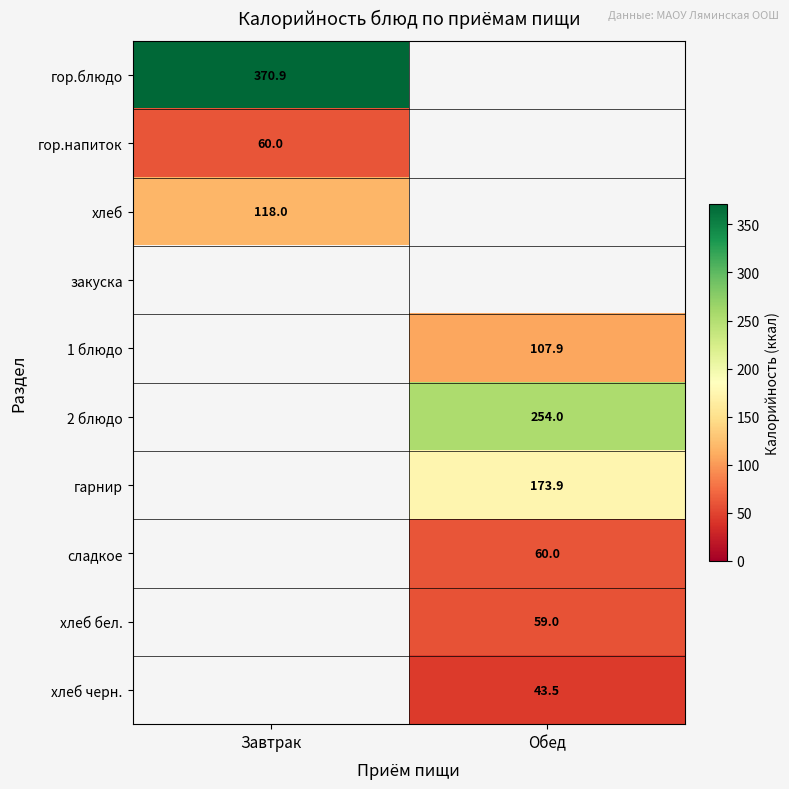

The хлеб бел. series shows 59.0 at Обед. True or false?

True